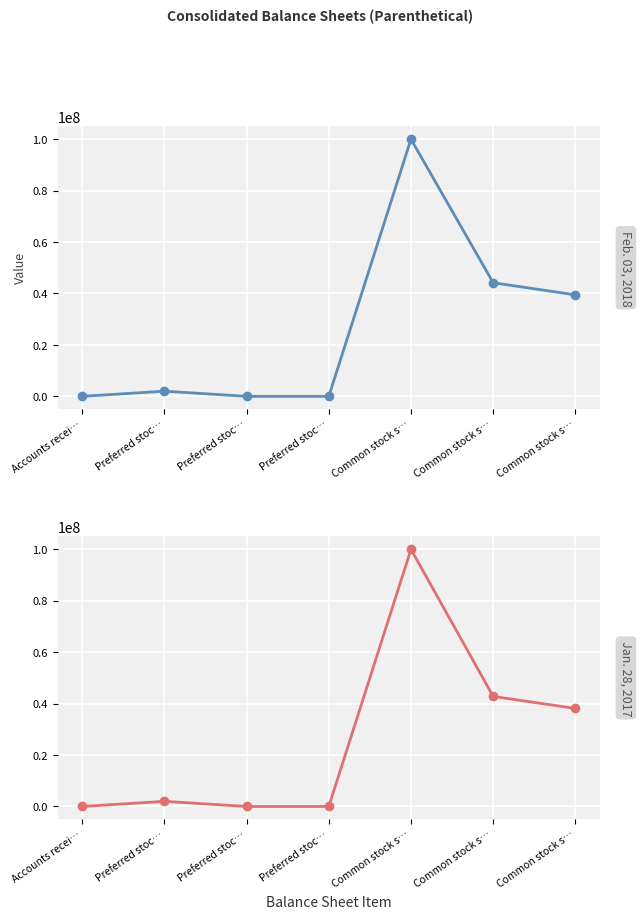

How many lines are shown in the chart?

2